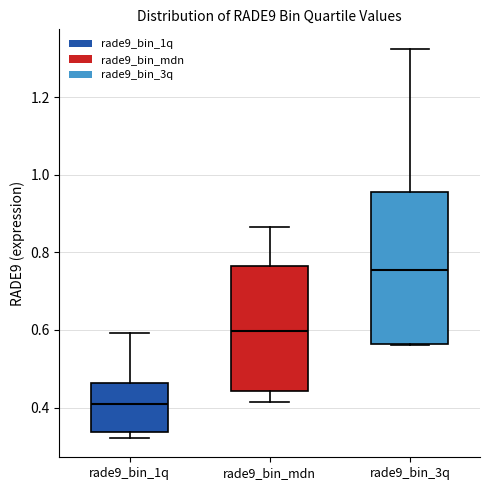

Reading left to right, read every box against the y-axis: the position of its median line, the range the box covers, and the ends of its whiskers. The values are not printed on the chart, so give them approximately, as read against the axis.

rade9_bin_1q: median 0.42, box 0.34 to 0.46, whiskers 0.32 to 0.60
rade9_bin_mdn: median 0.60, box 0.44 to 0.76, whiskers 0.42 to 0.86
rade9_bin_3q: median 0.76, box 0.56 to 0.96, whiskers 0.56 to 1.32